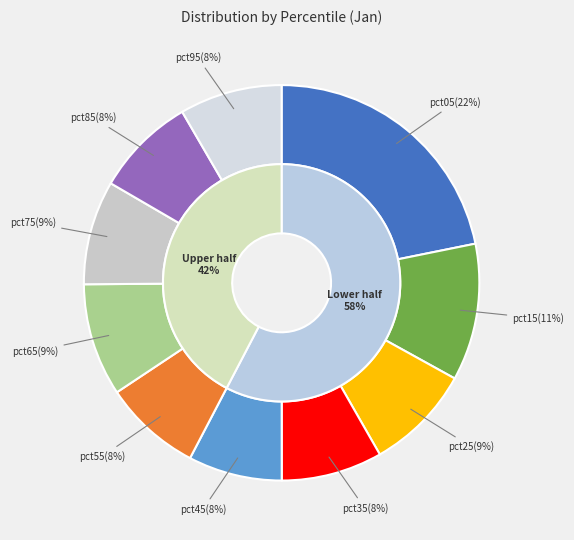

To the nearest percent, what is the combined percentage of pct35 and pct95?

17%